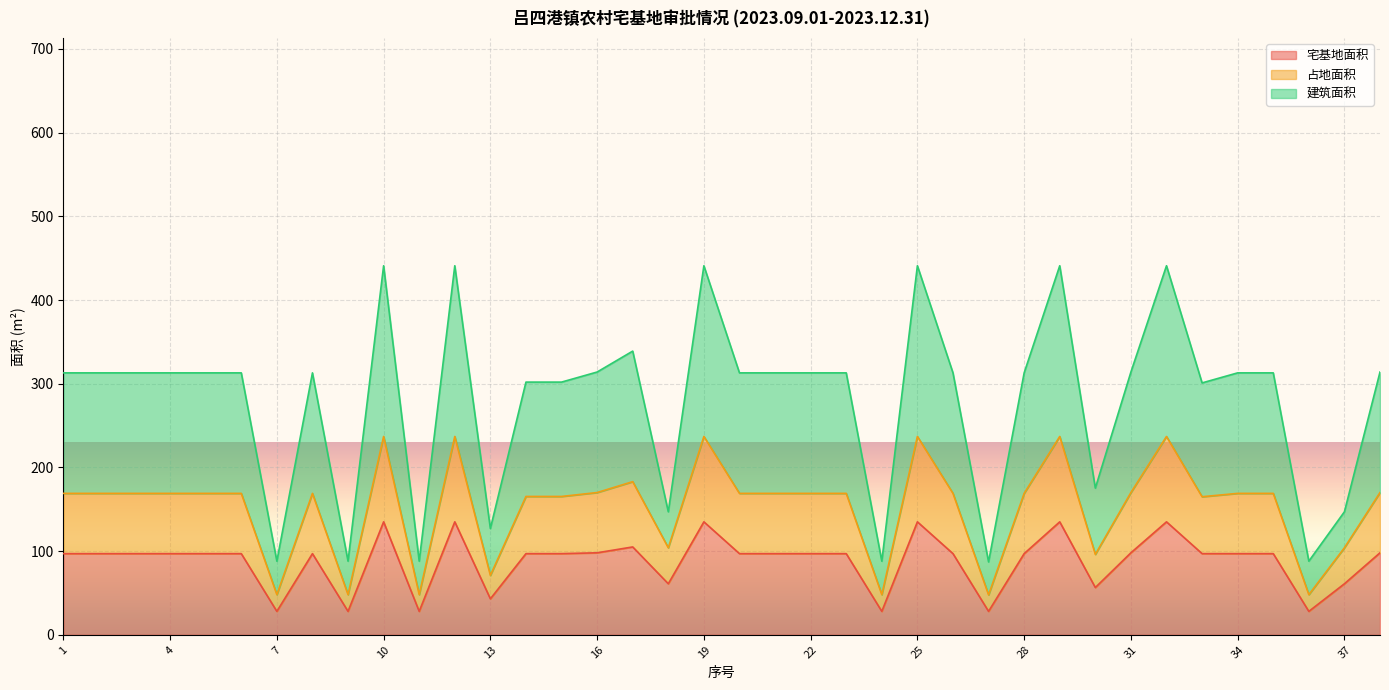

What is the total value across all series at 15?

564.3